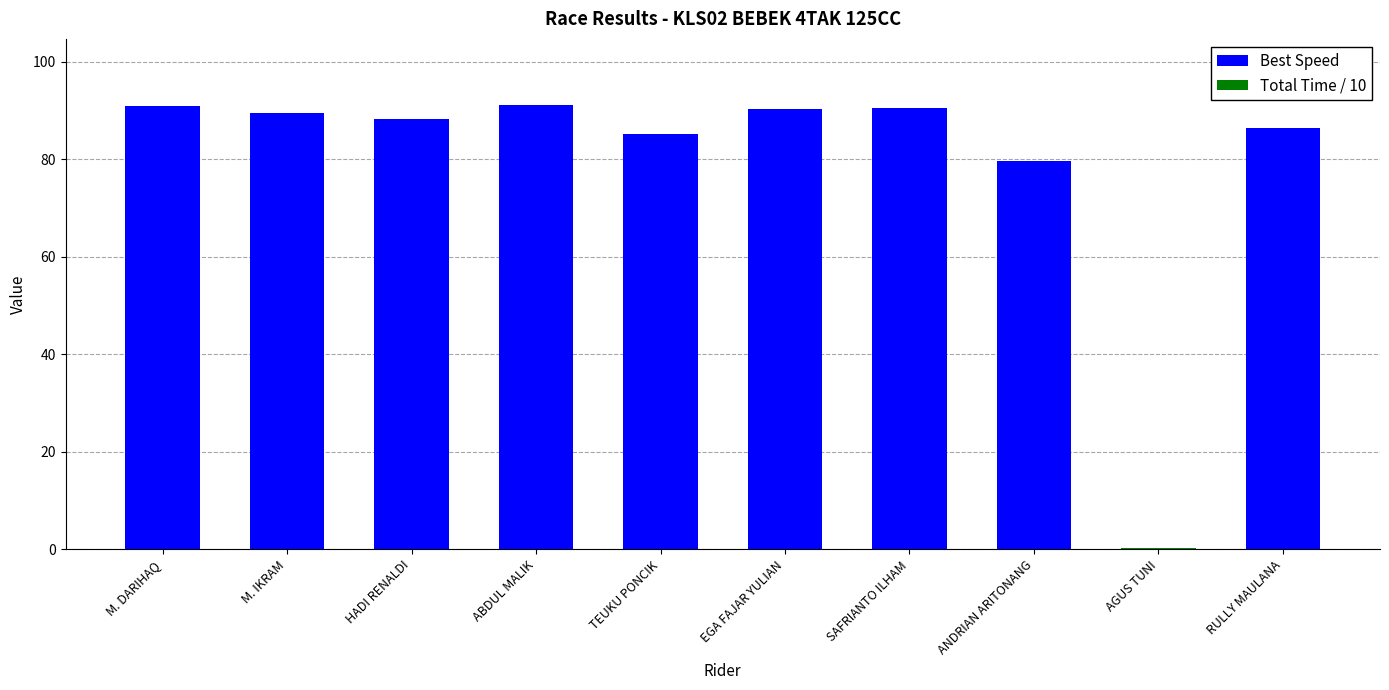

The Best Speed series shows 115.4 at RULLY MAULANA. True or false?

False